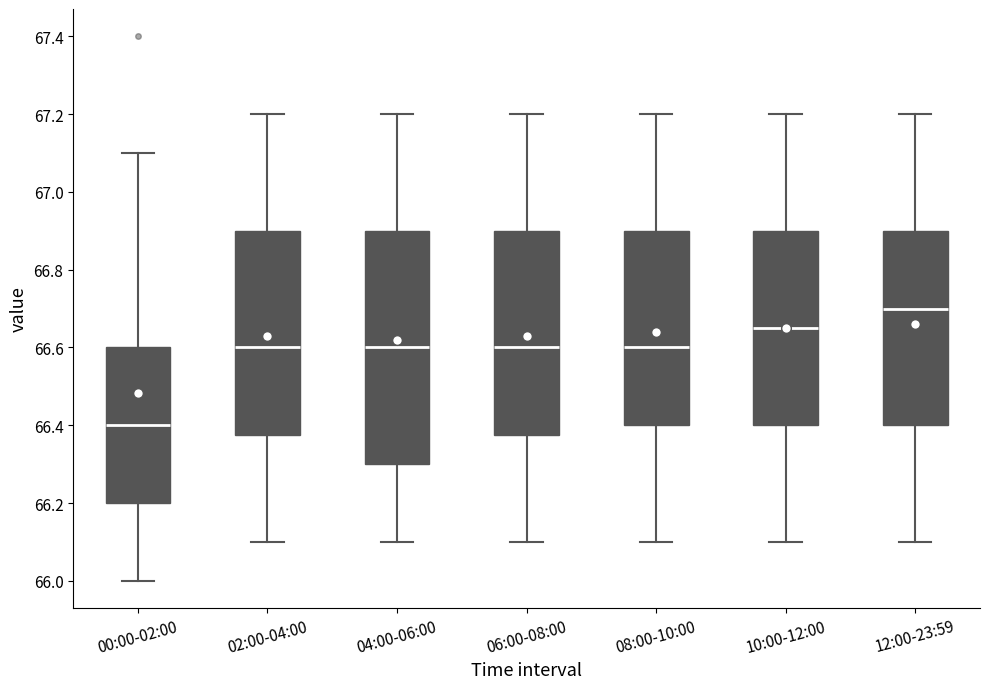

Where does the lower whisker of the box for 02:00-04:00 end on the y-axis? The values are not printed on the chart, so give them approximately, as read against the axis.

66.10